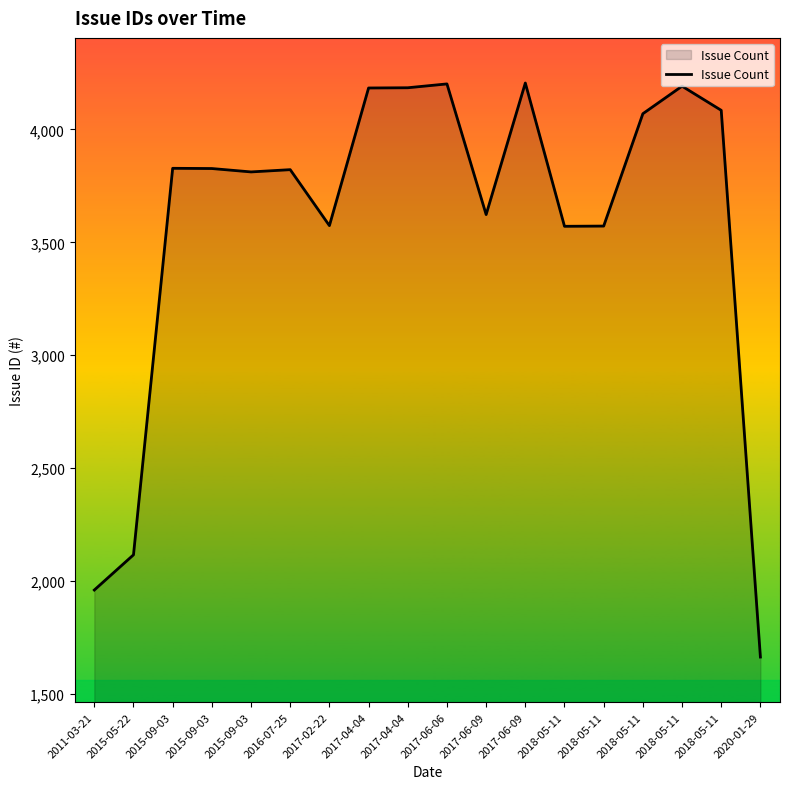

What is the label of the 3rd point from the right?

2018-05-11